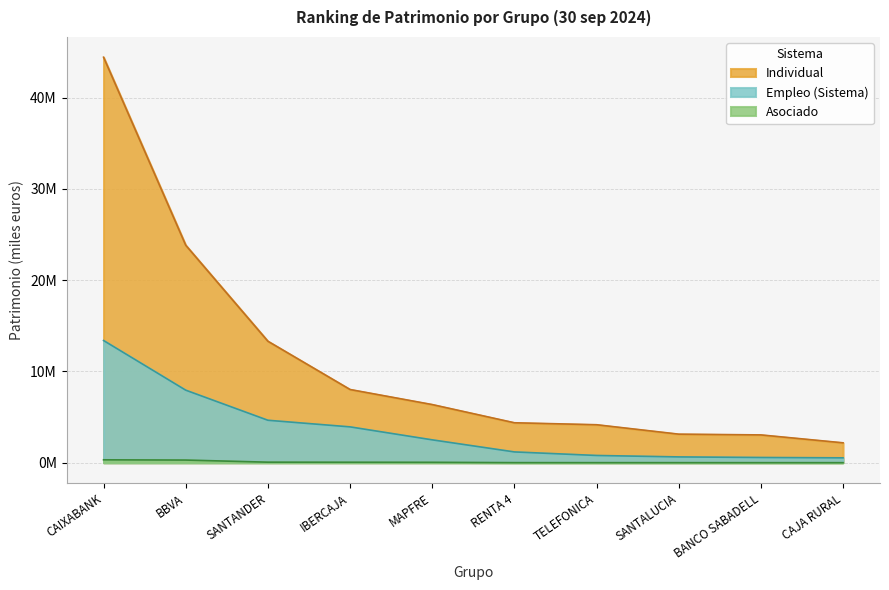

What is the difference between the maximum and second lowest values in the Individual series?

41.4